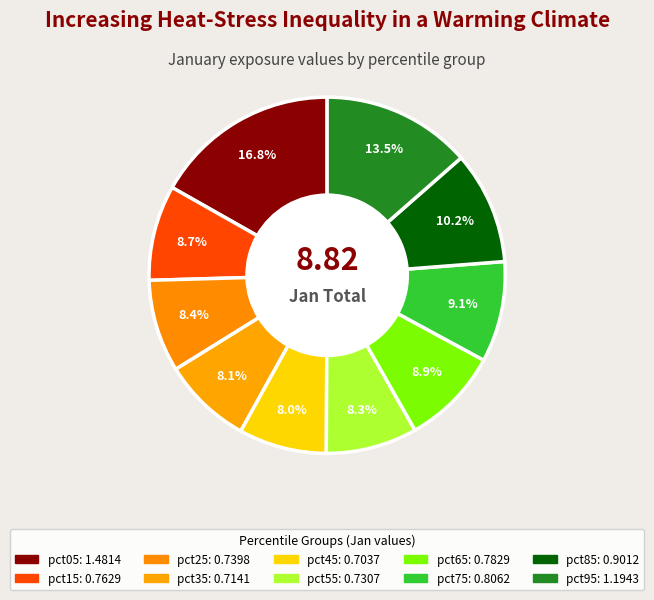

Which slice is the smallest?

pct45